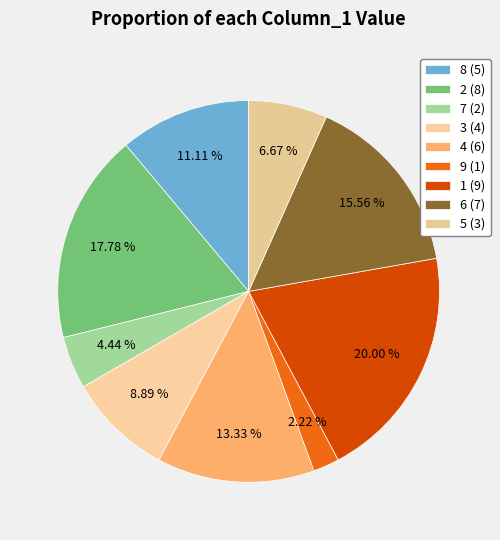

The 8 slice represents 2% of the pie. True or false?

False